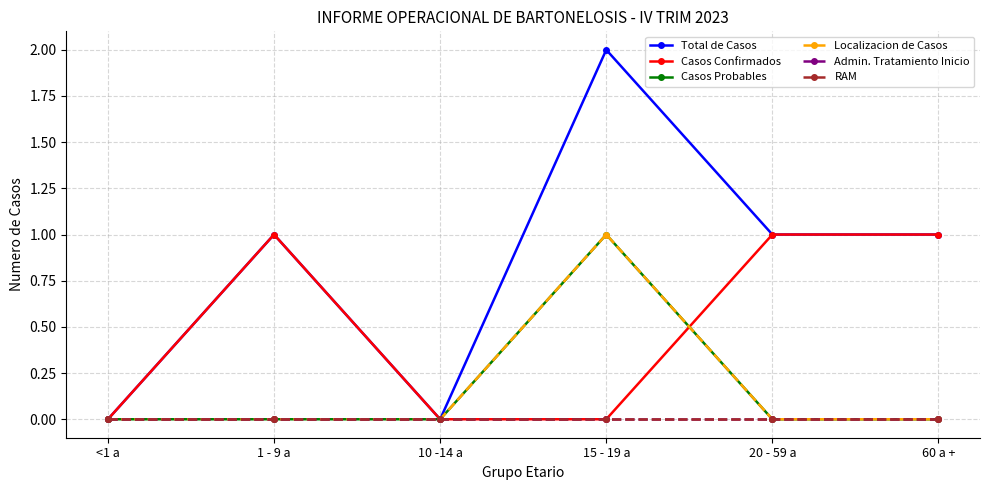

Which series has the largest total across all categories?

Total de Casos